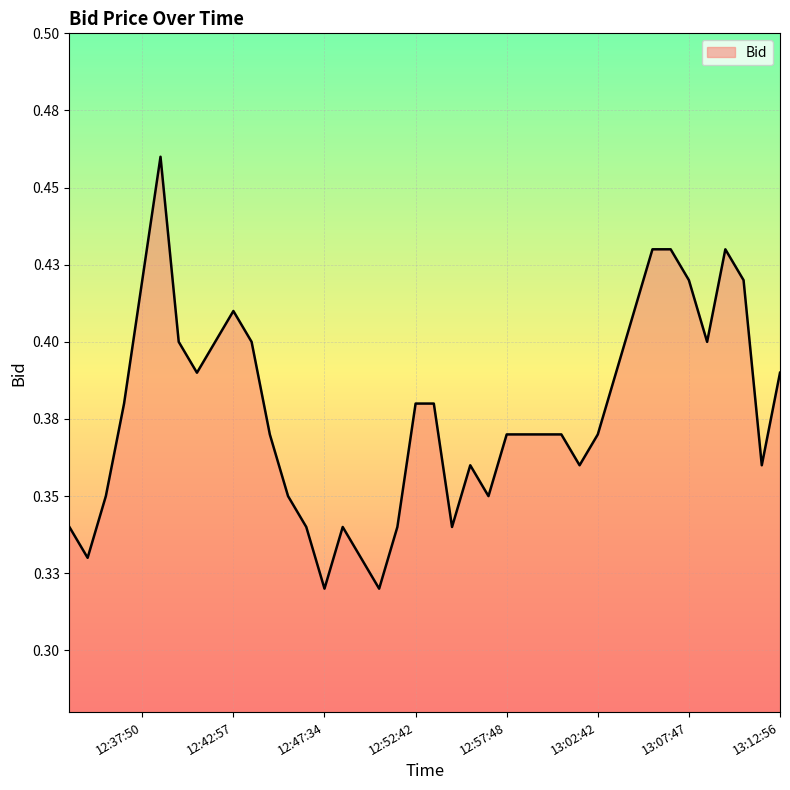

What is the label of the 21st point from the right?

12:53:52